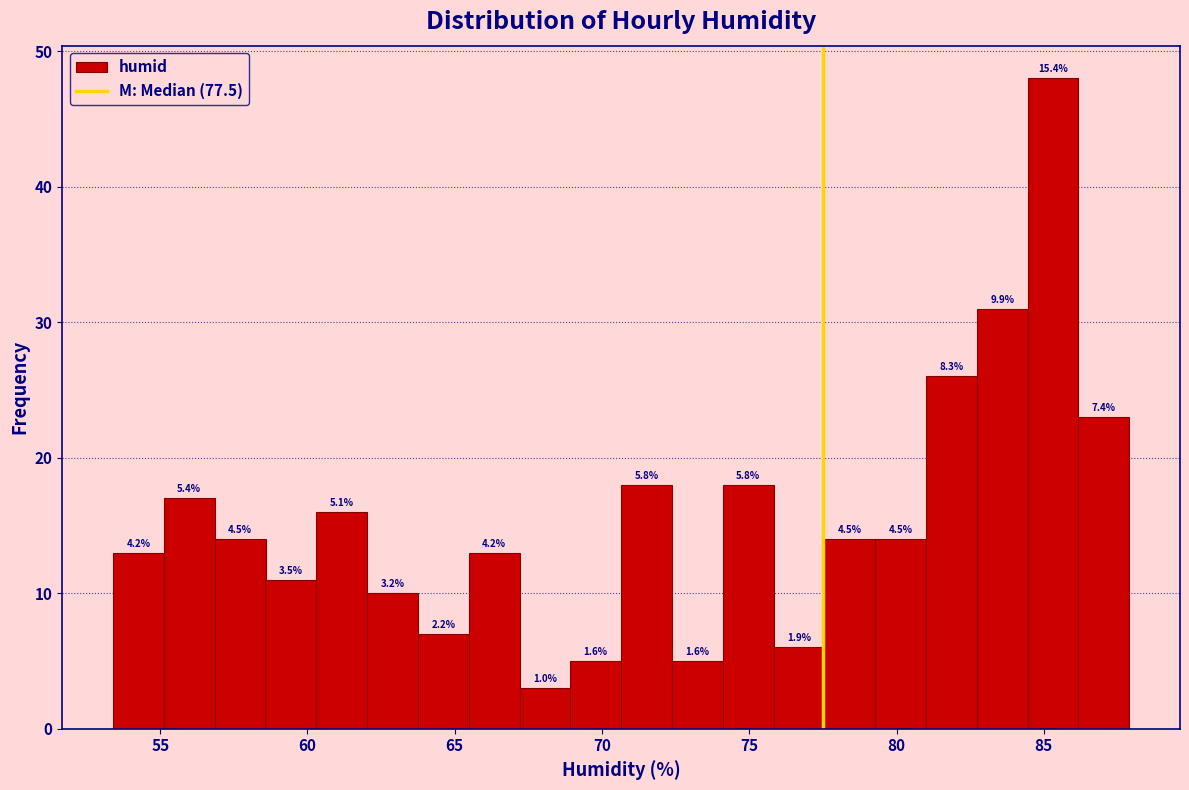

Around what value on the x-axis is the tallest bar? Give the approximate position of its centre, as read against the axis.

85.5